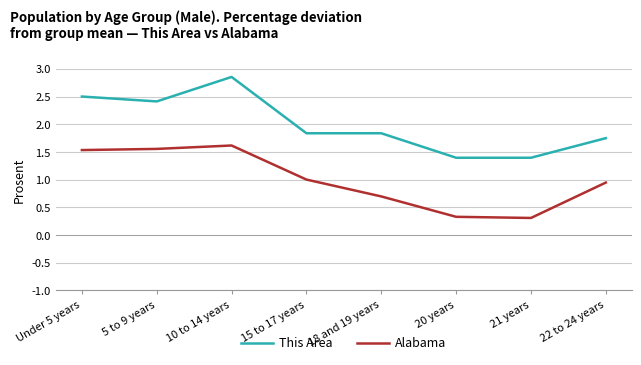

Between 18 and 19 years and 22 to 24 years, which series saw the biggest shift?

Alabama